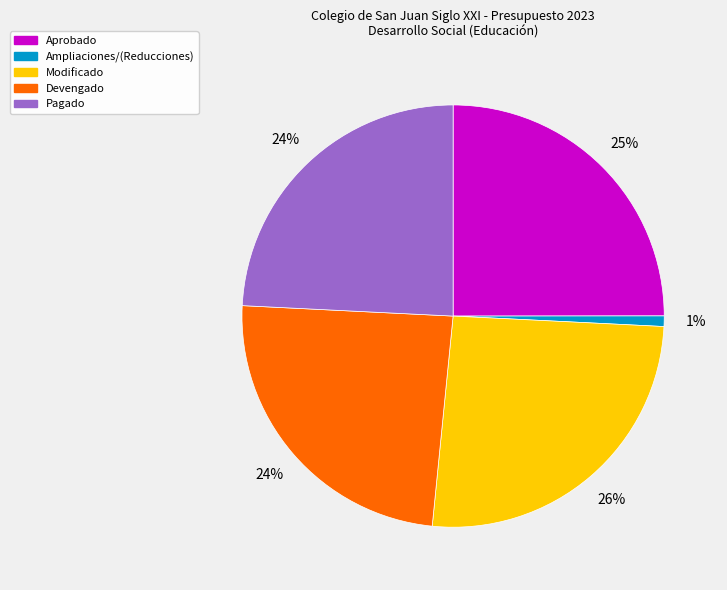

The Aprobado slice represents 35% of the pie. True or false?

False